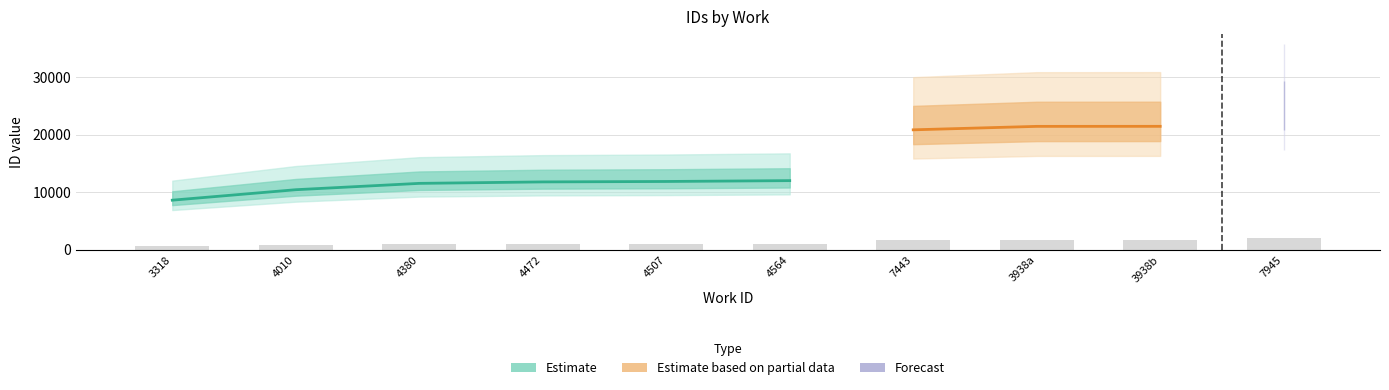

What is the smallest value displayed?

8585.0